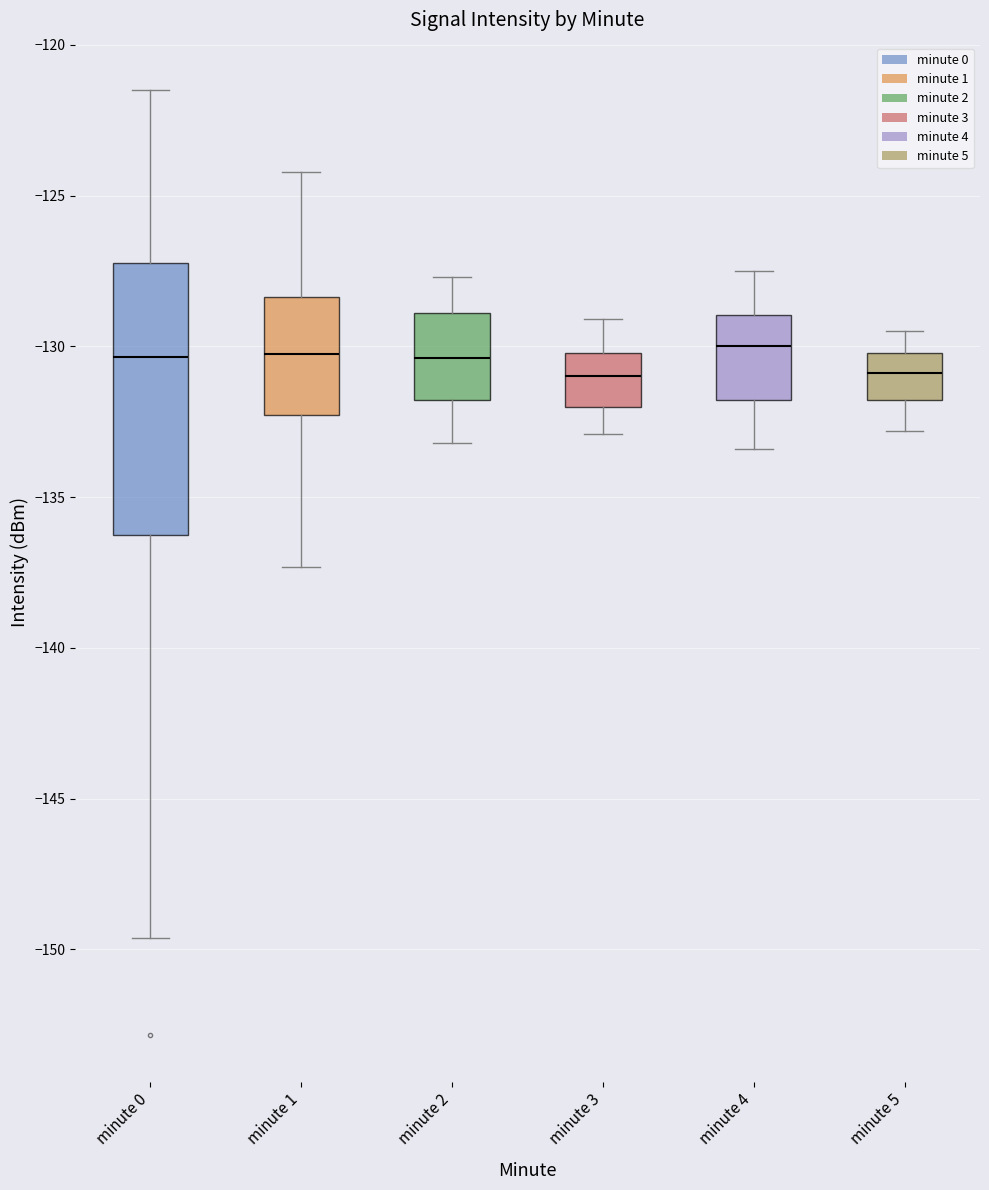

Comparing the boxes themselves (not the whiskers), which one is the tallest?

minute 0